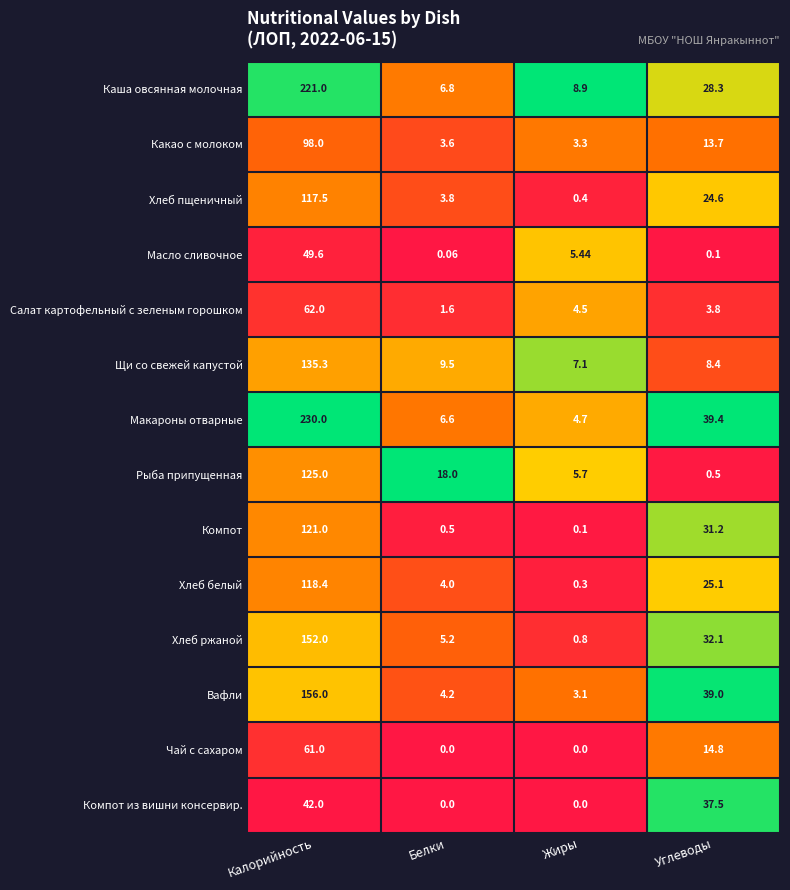

At which label does Компот first exceed 31?

Калорийность